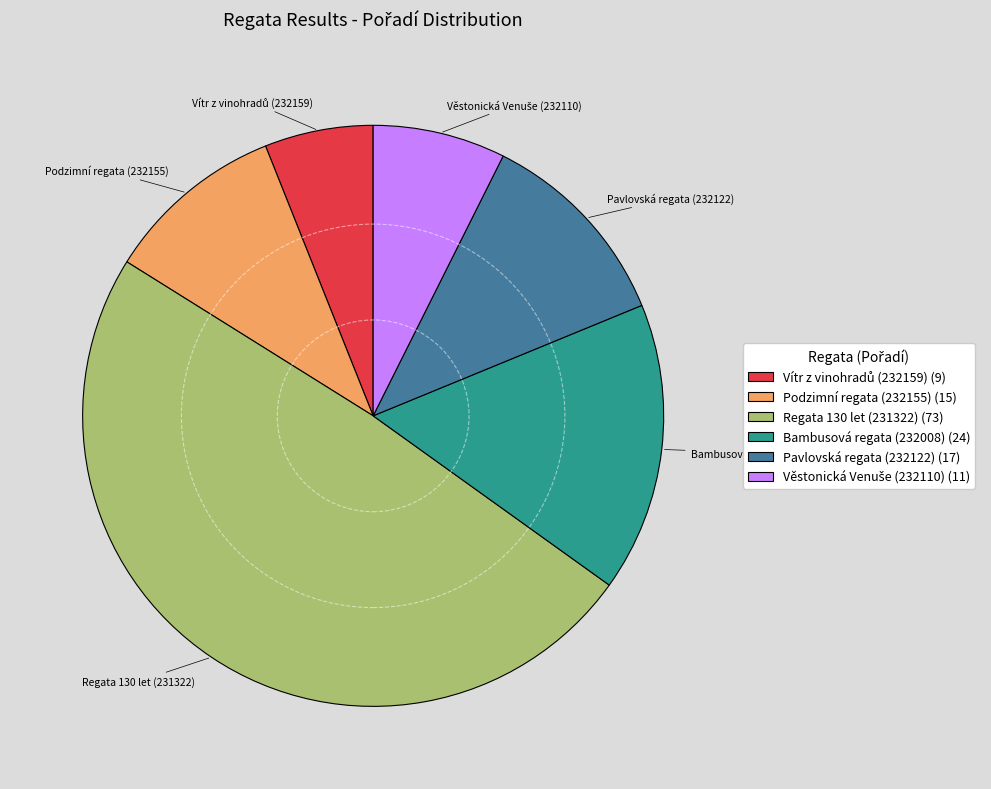

Which category has the biggest portion of the pie?

Regata 130 let (231322)